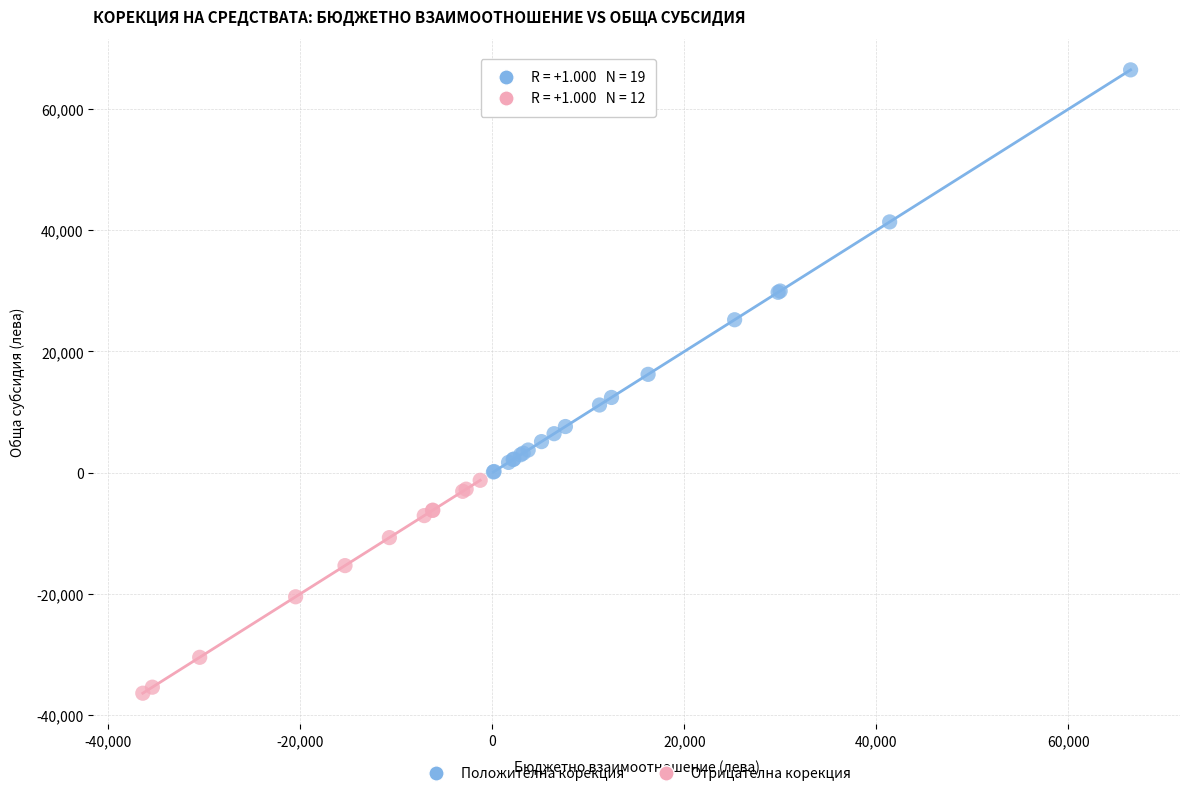

Which series reaches the maximum Y coordinate?

Положителна корекция